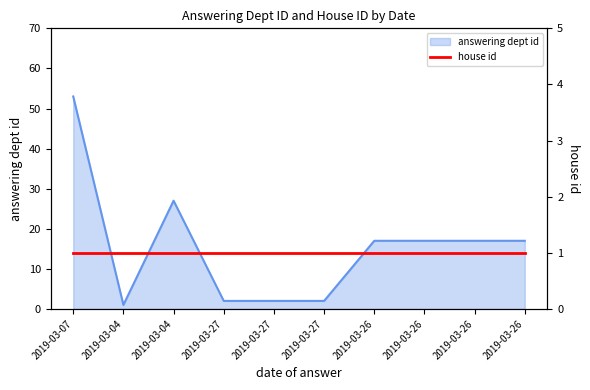

The value at 2019-03-07 is 83. True or false?

False